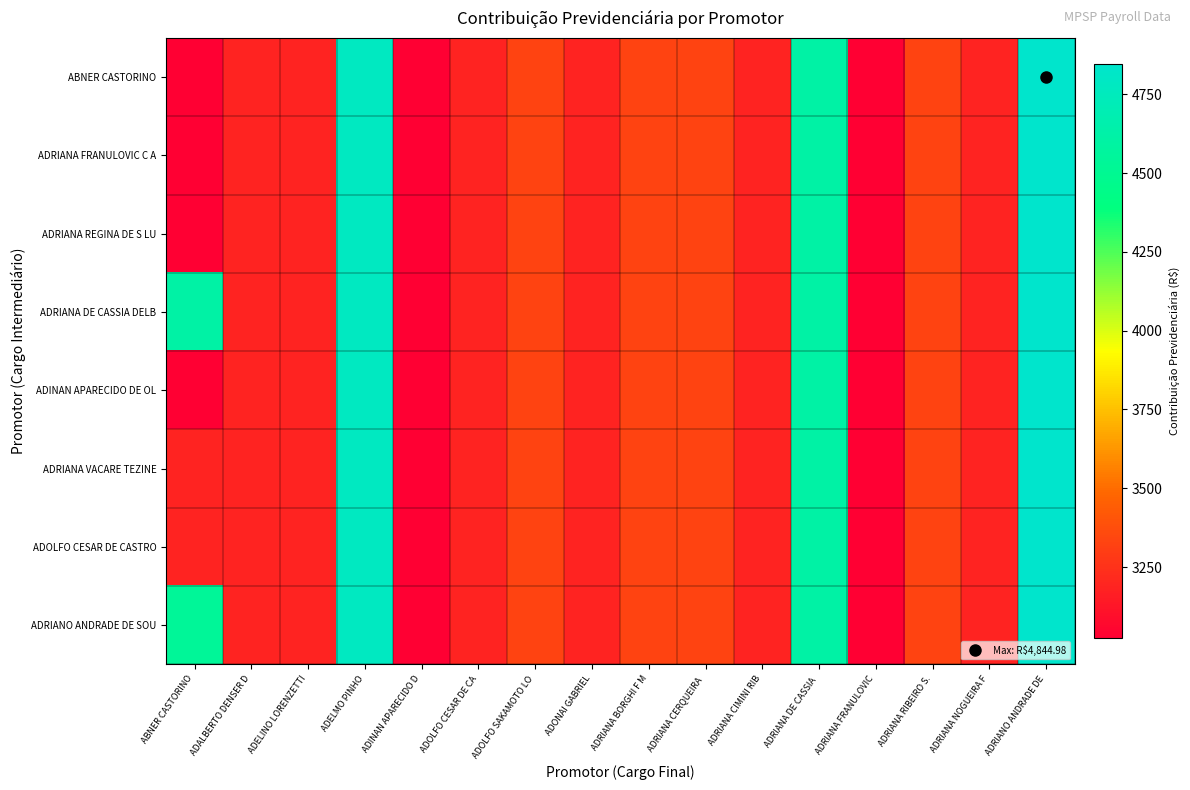

What is the smallest value displayed?

3025.0